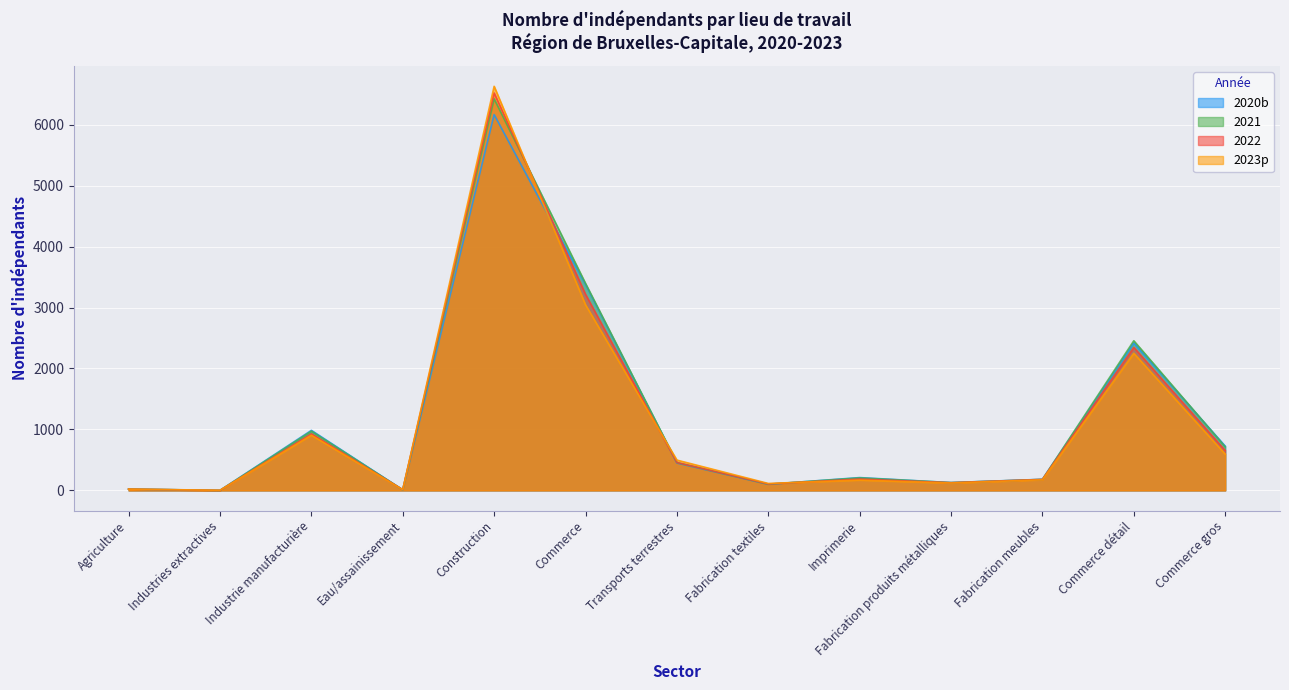

Rank the series by their maximum value, from highest to lowest.

2023p, 2022, 2021, 2020b